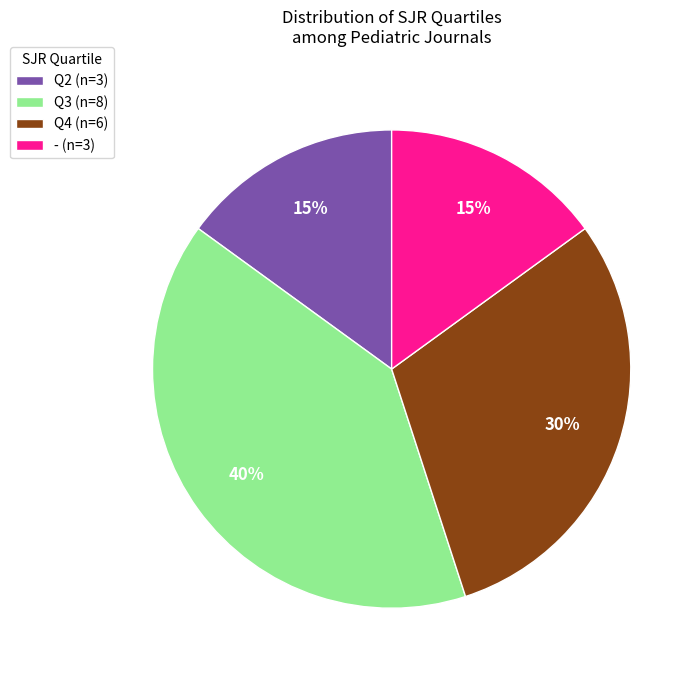

How many segments does this pie chart have?

4